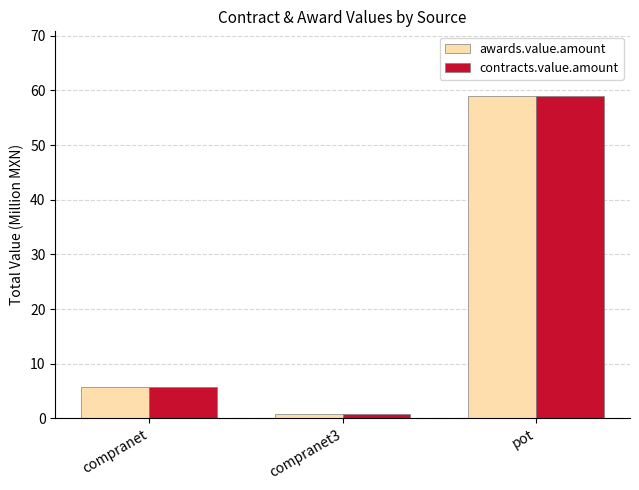

True or false: contracts.value.amount has a value of 5.8 at compranet.

True